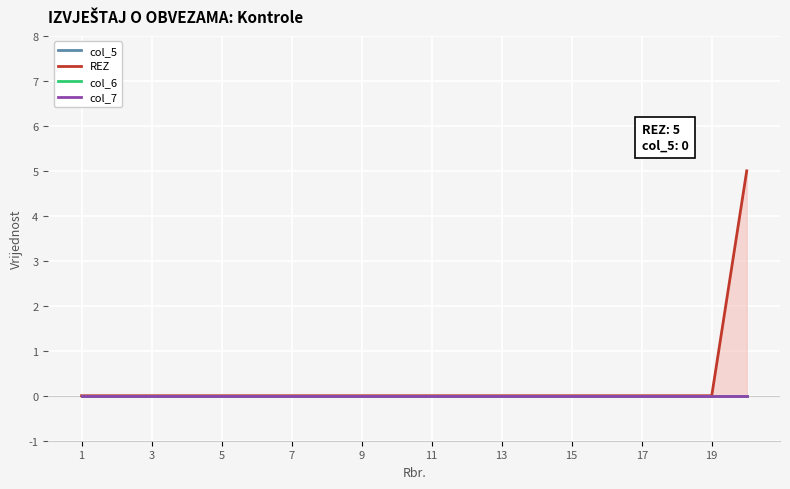

Which series has the largest total across all categories?

REZ